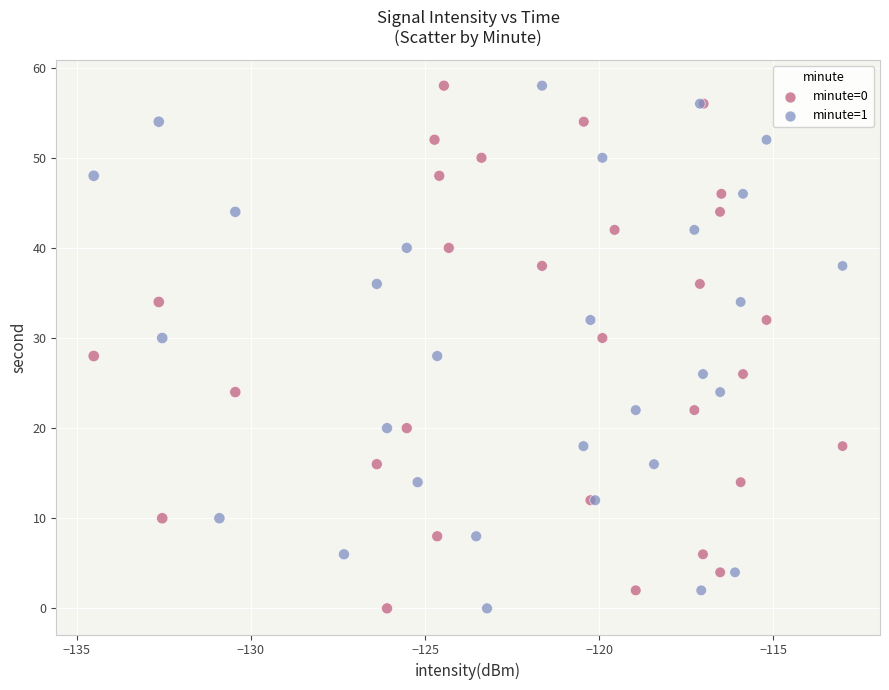

What are all the series names shown in the legend?

minute=0, minute=1